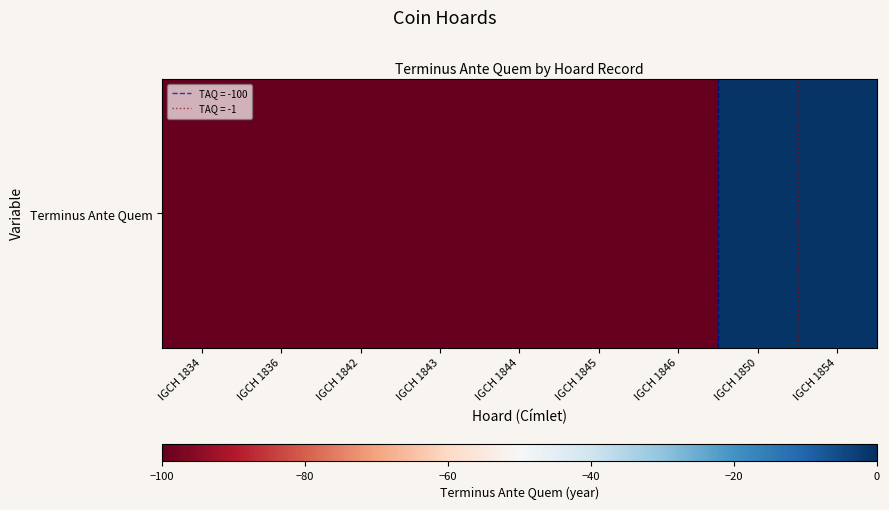

What is the sum of all values?

-702